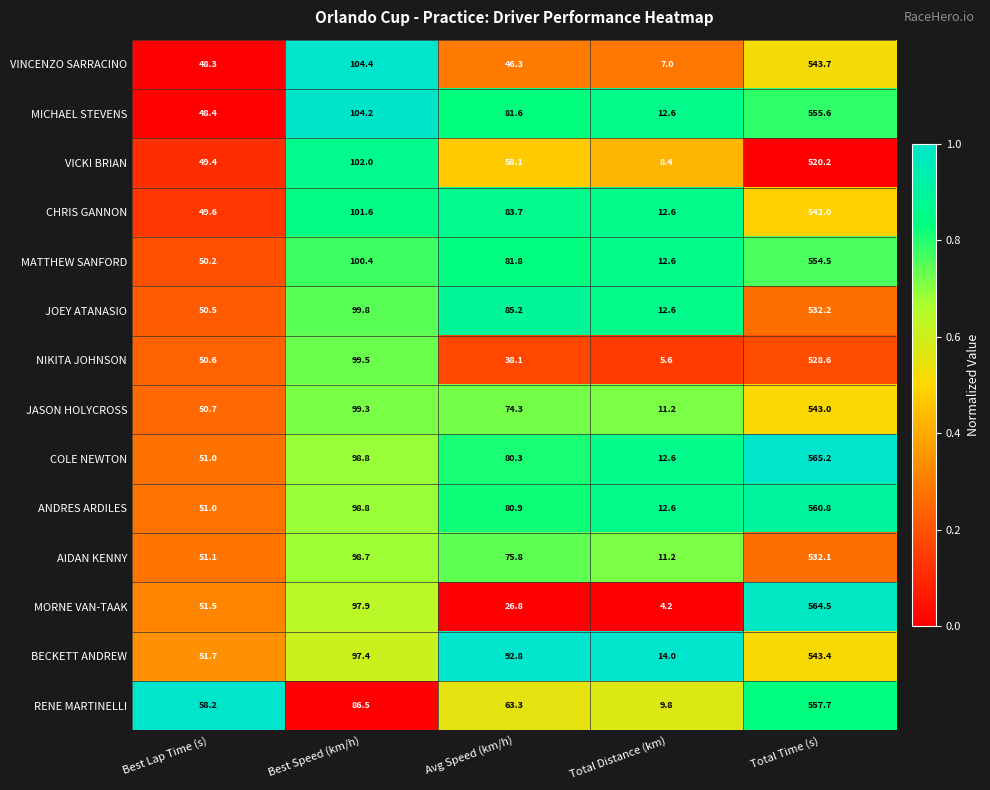

Which series has the largest total across all categories?

COLE NEWTON